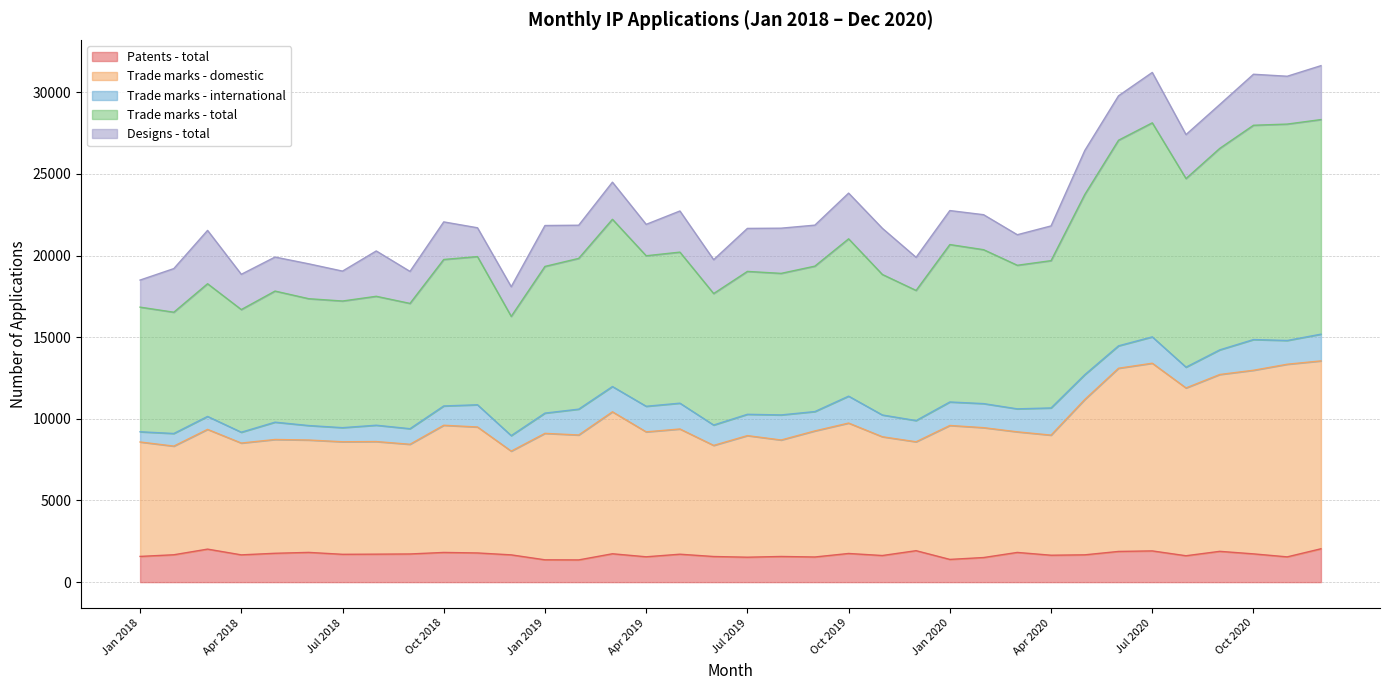

Where is Trade marks - domestic nearest to the value 10786?

Mar 2019